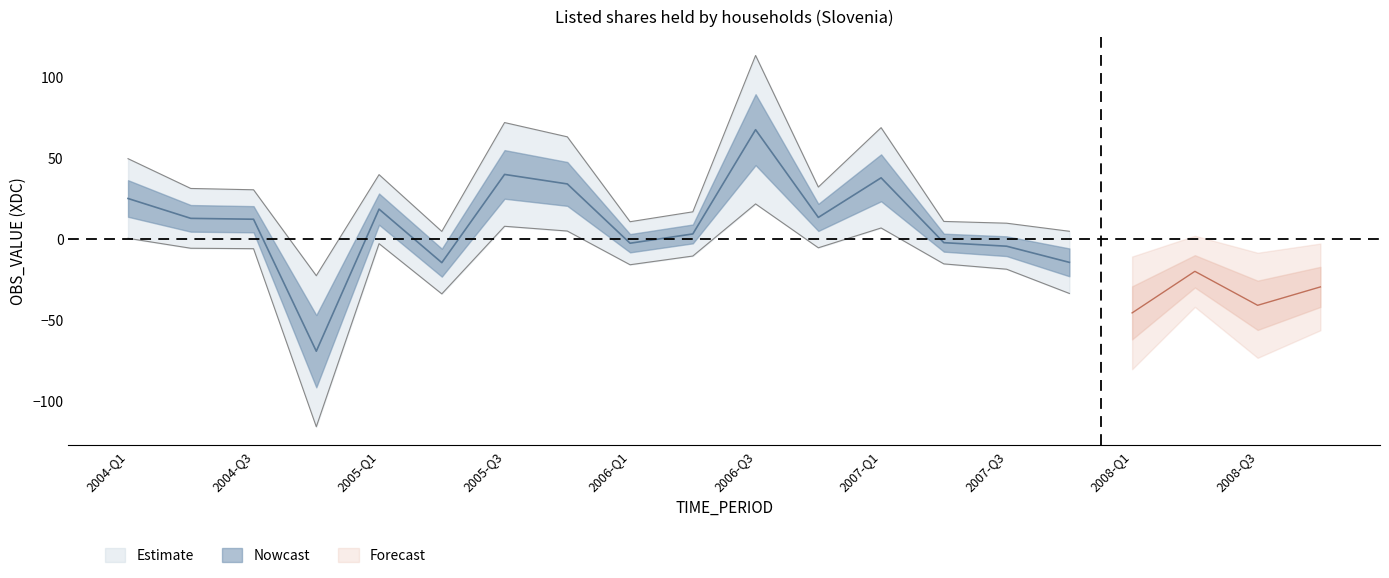

Between 2004-Q3 and 2006-Q2, which is larger?

2004-Q3